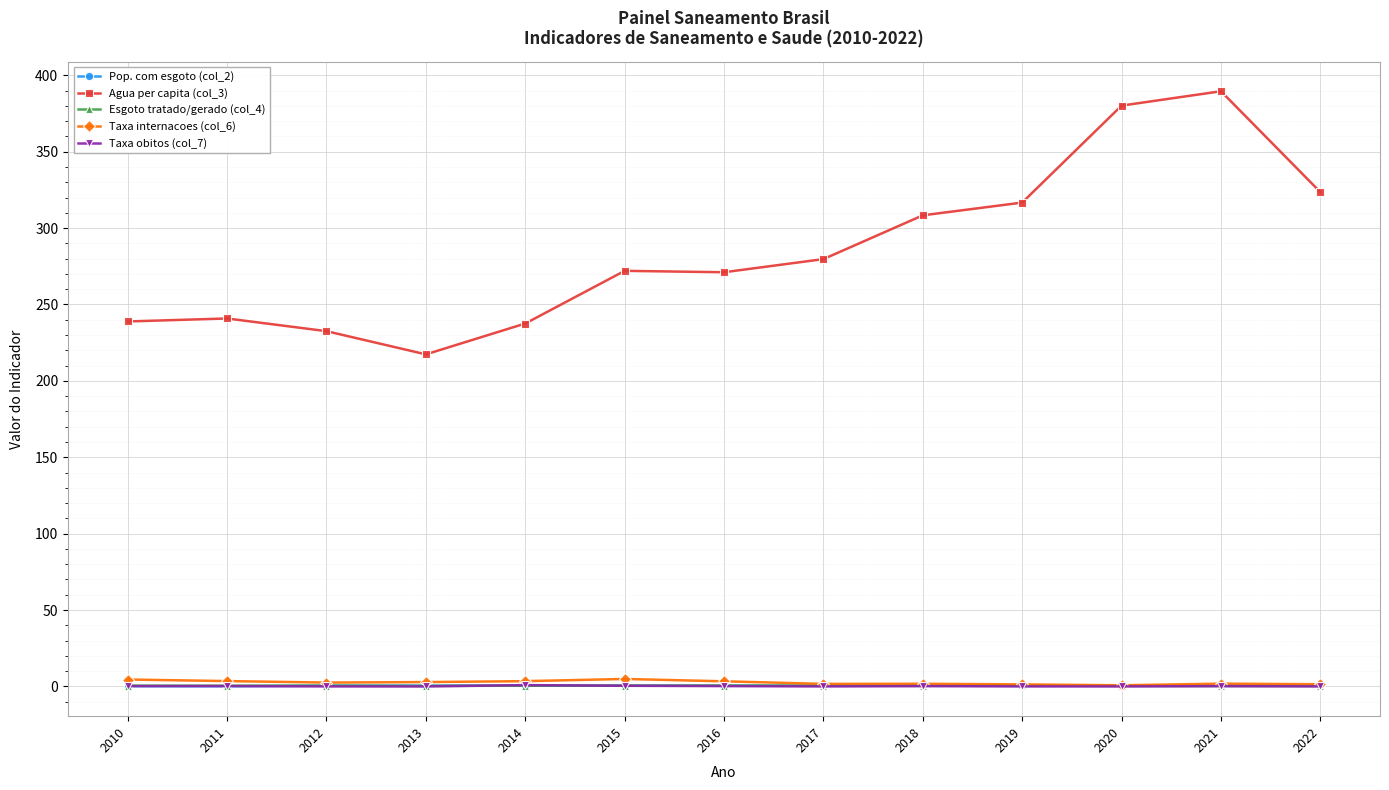

The value of Agua per capita (col_3) at 2018 is 460.1. True or false?

False